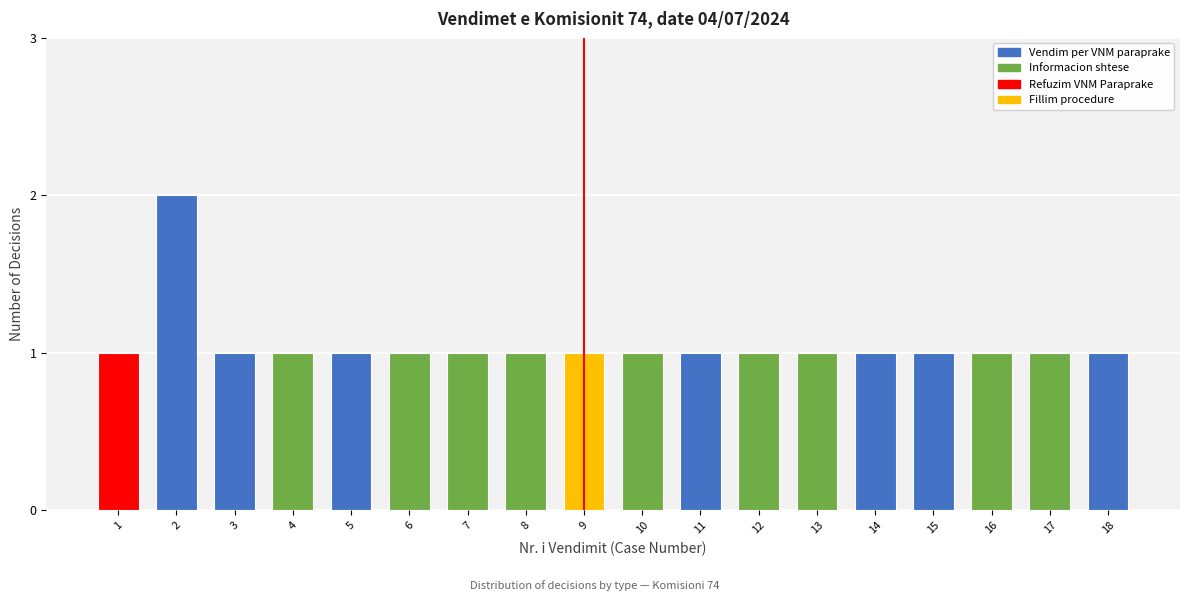

Reading left to right, transcribe all the data shown in this chart.

1=1	2=2	3=1	4=1	5=1	6=1	7=1	8=1	9=1	10=1	11=1	12=1	13=1	14=1	15=1	16=1	17=1	18=1